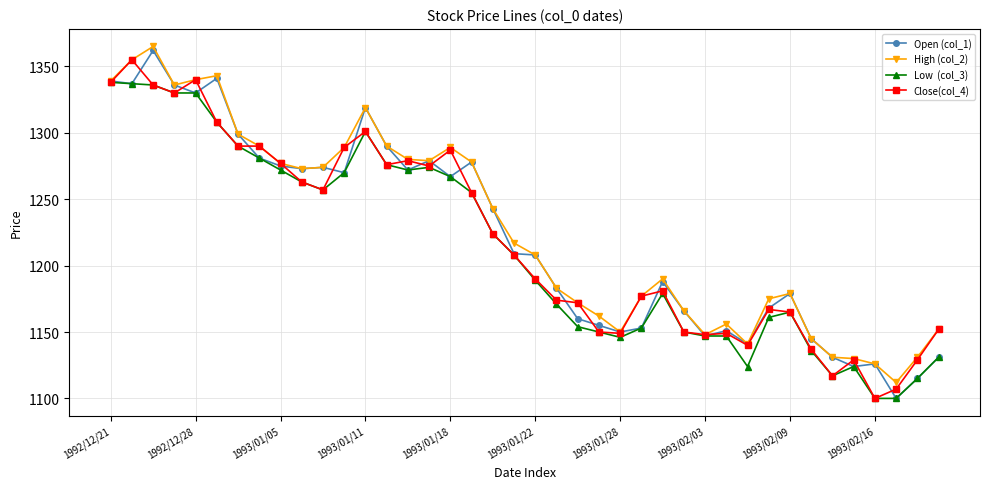

What is the minimum value shown in the chart?

1100